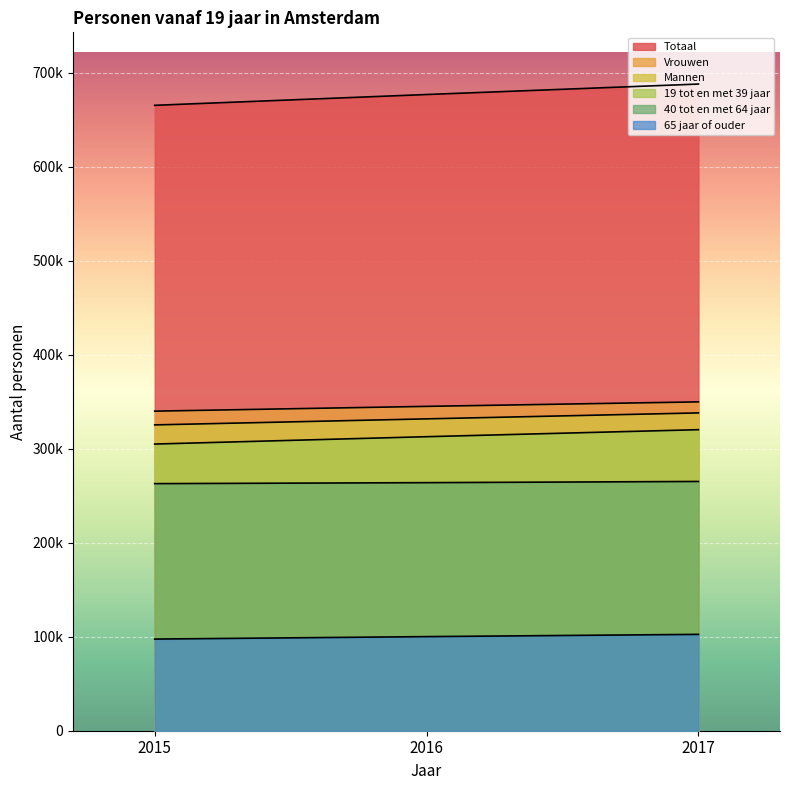

What is the spread (max minus min) of values at 2016?

576830